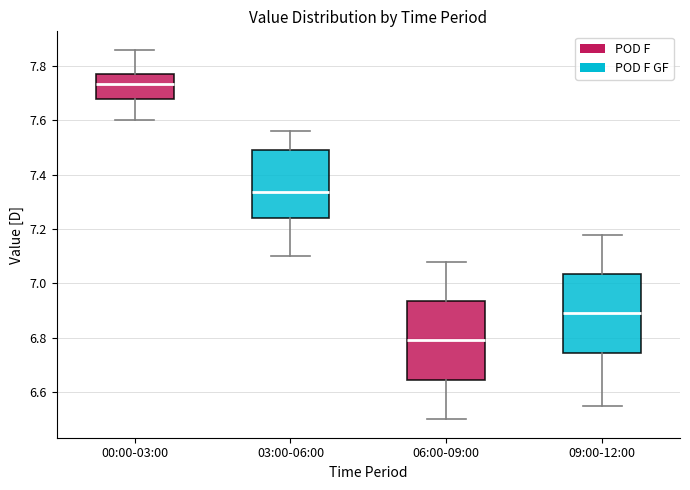

Reading left to right, read every box against the y-axis: the position of its median line, the range the box covers, and the ends of its whiskers. The values are not printed on the chart, so give them approximately, as read against the axis.

00:00-03:00: median 7.74, box 7.68 to 7.78, whiskers 7.60 to 7.86
03:00-06:00: median 7.34, box 7.24 to 7.50, whiskers 7.10 to 7.56
06:00-09:00: median 6.80, box 6.64 to 6.94, whiskers 6.50 to 7.08
09:00-12:00: median 6.90, box 6.74 to 7.04, whiskers 6.56 to 7.18